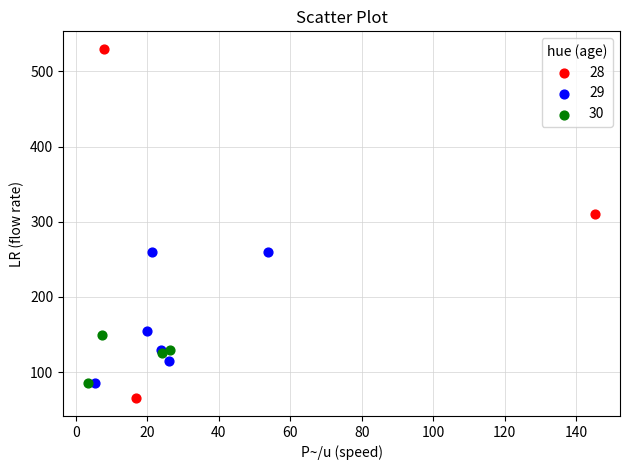

Which series has the largest Y range (max minus min)?

28